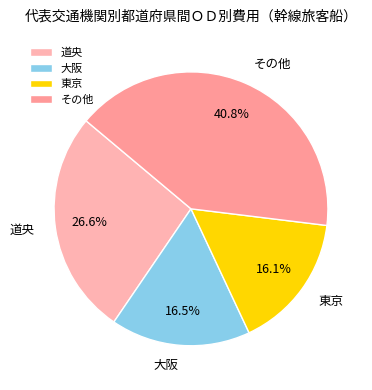

What is the ratio of the value at 東京 to the value at その他?

0.4